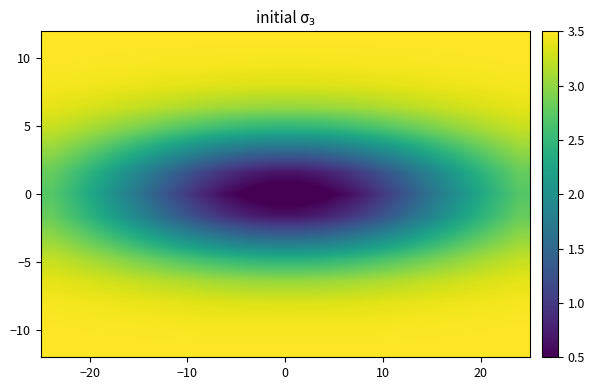

At how many categories does at least one series exceed 2?

20